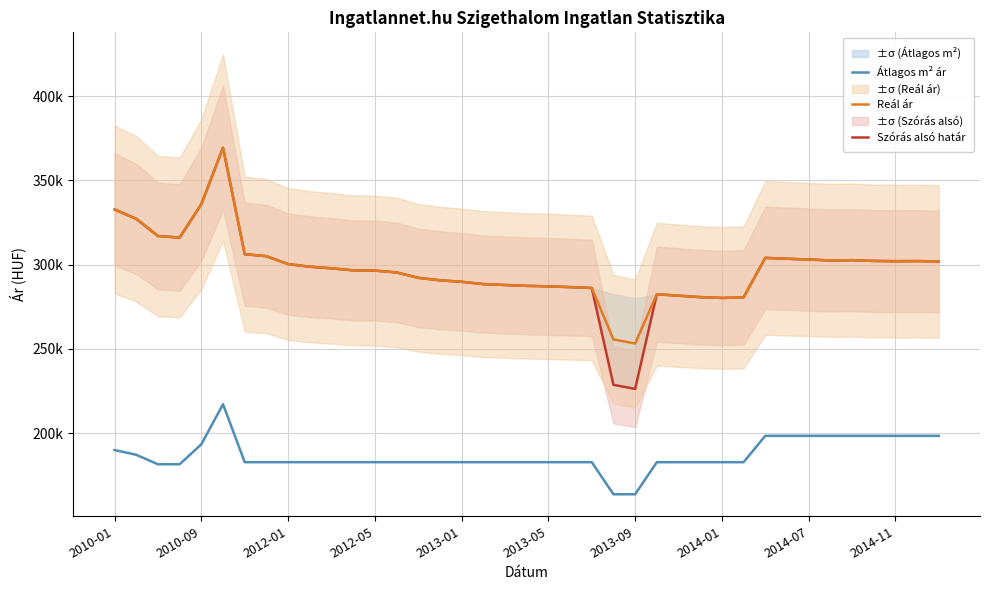

What is the difference between the second highest and second lowest values in the Szórás alsó határ series?

107192